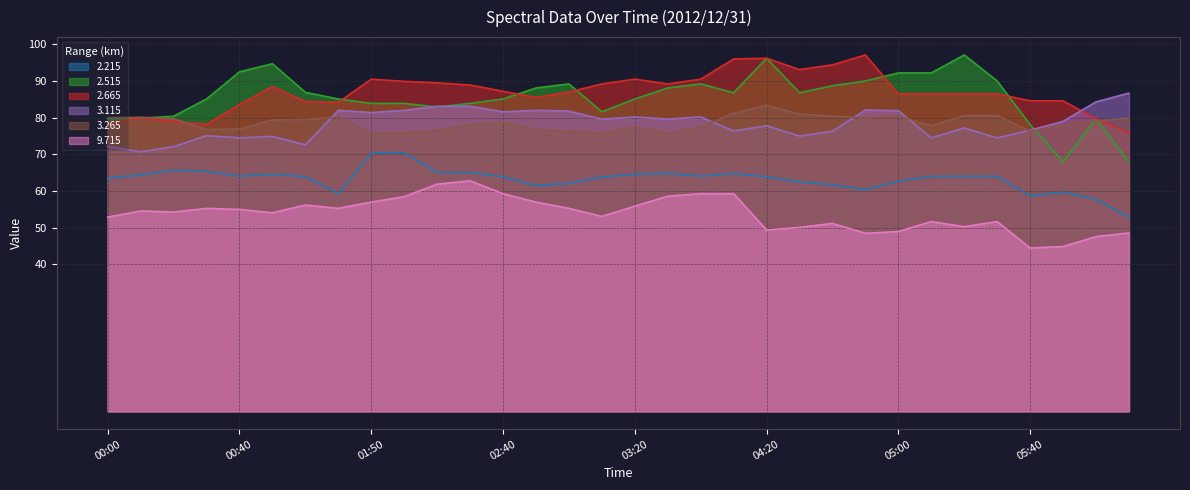

How many values in the 9.715 series exceed 54?

18